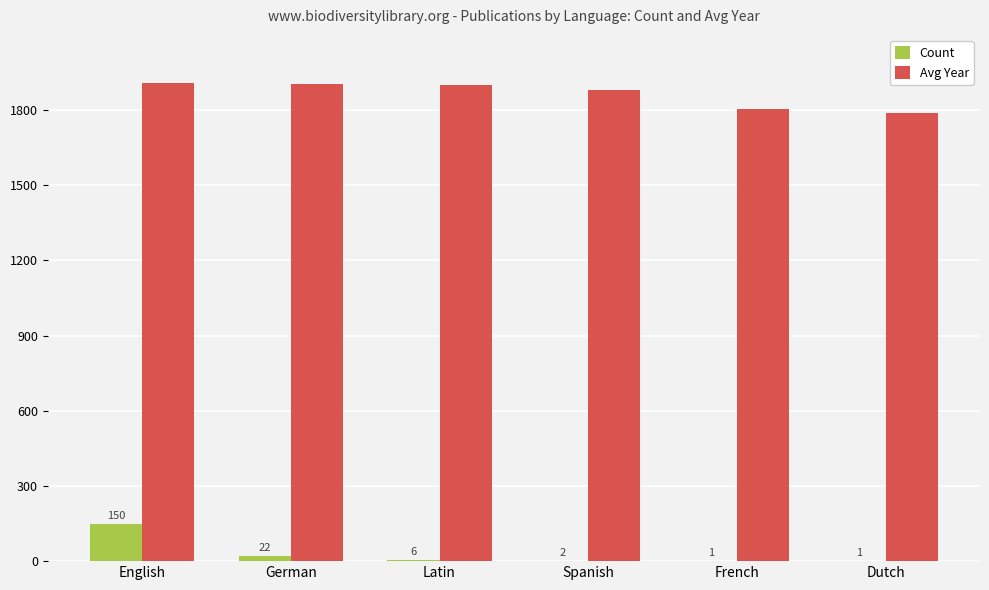

Which series changed the most between German and Spanish?

Avg Year